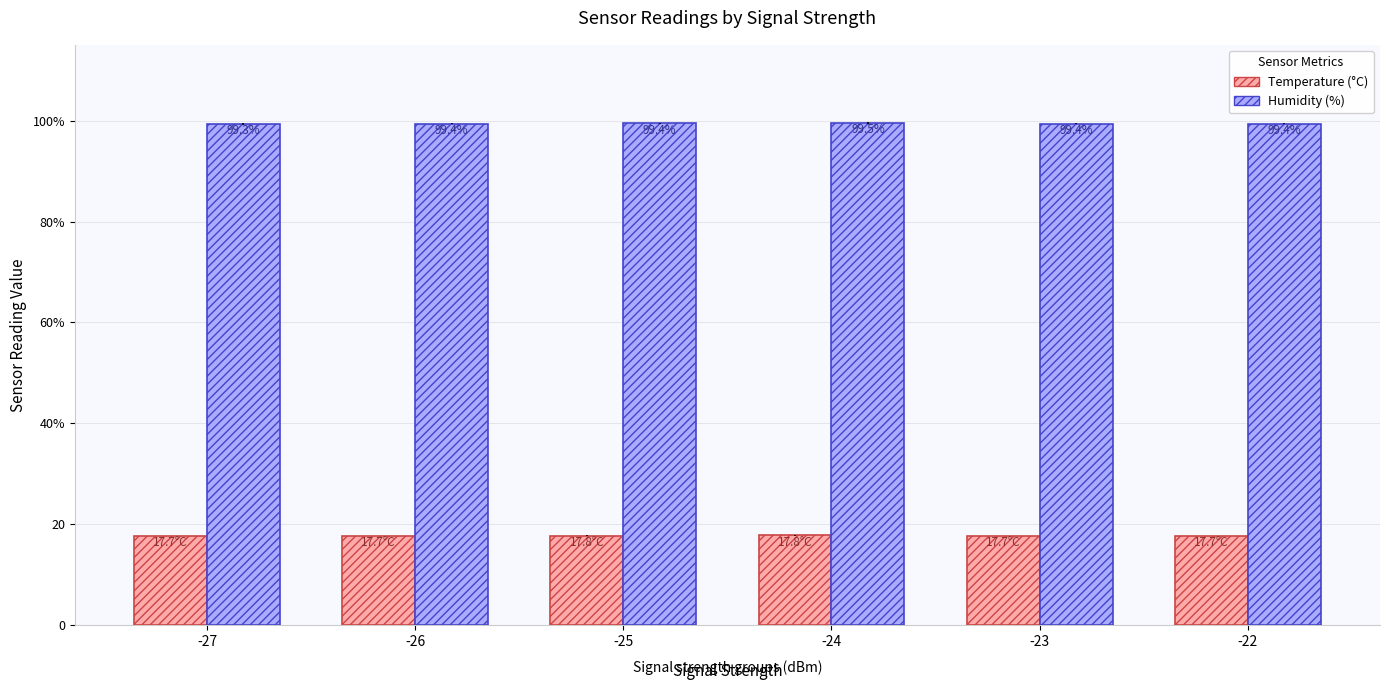

List the series in order of their overall mean, highest first.

Humidity (%), Temperature (°C)